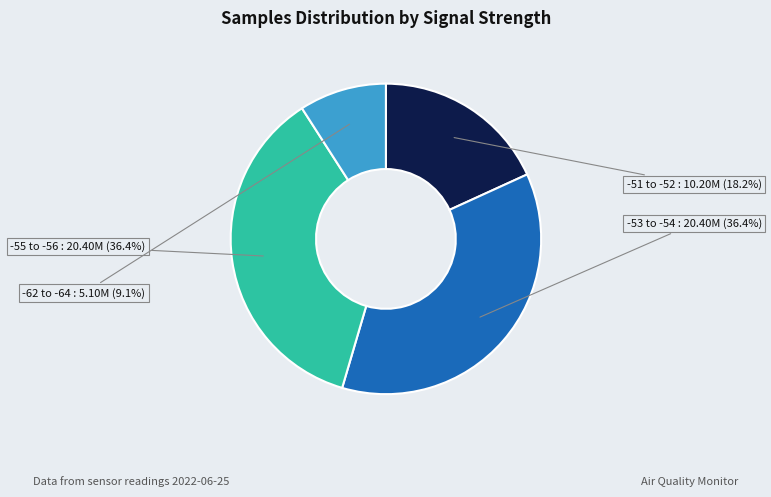

Is there any slice that represents more than half of the pie?

No